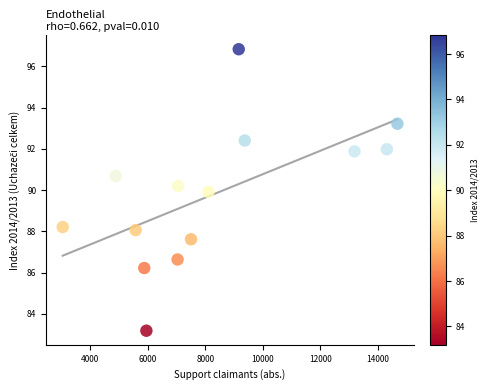

What is the range of Y values (max minus min)?

13.6